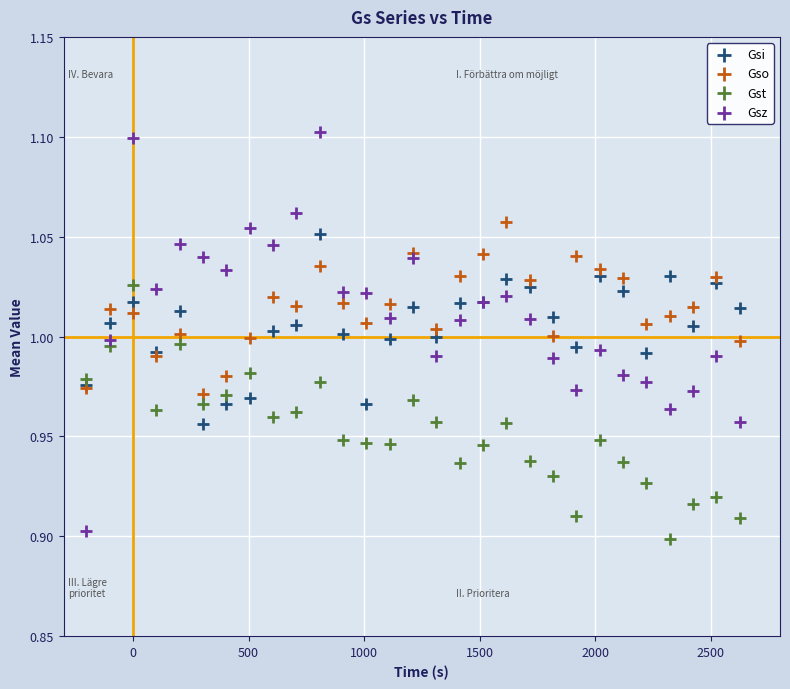

What are all the series names shown in the legend?

Gsi, Gso, Gst, Gsz